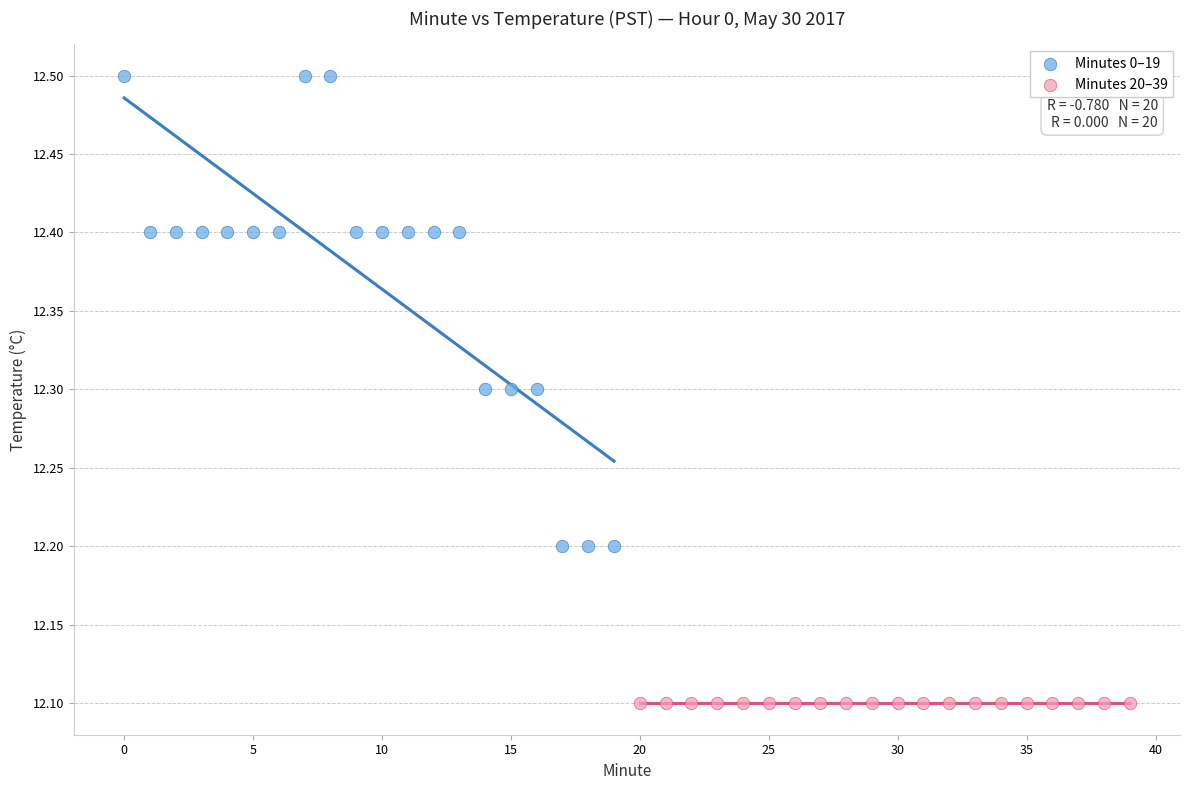

Which series reaches the minimum Y coordinate?

Minutes 20–39